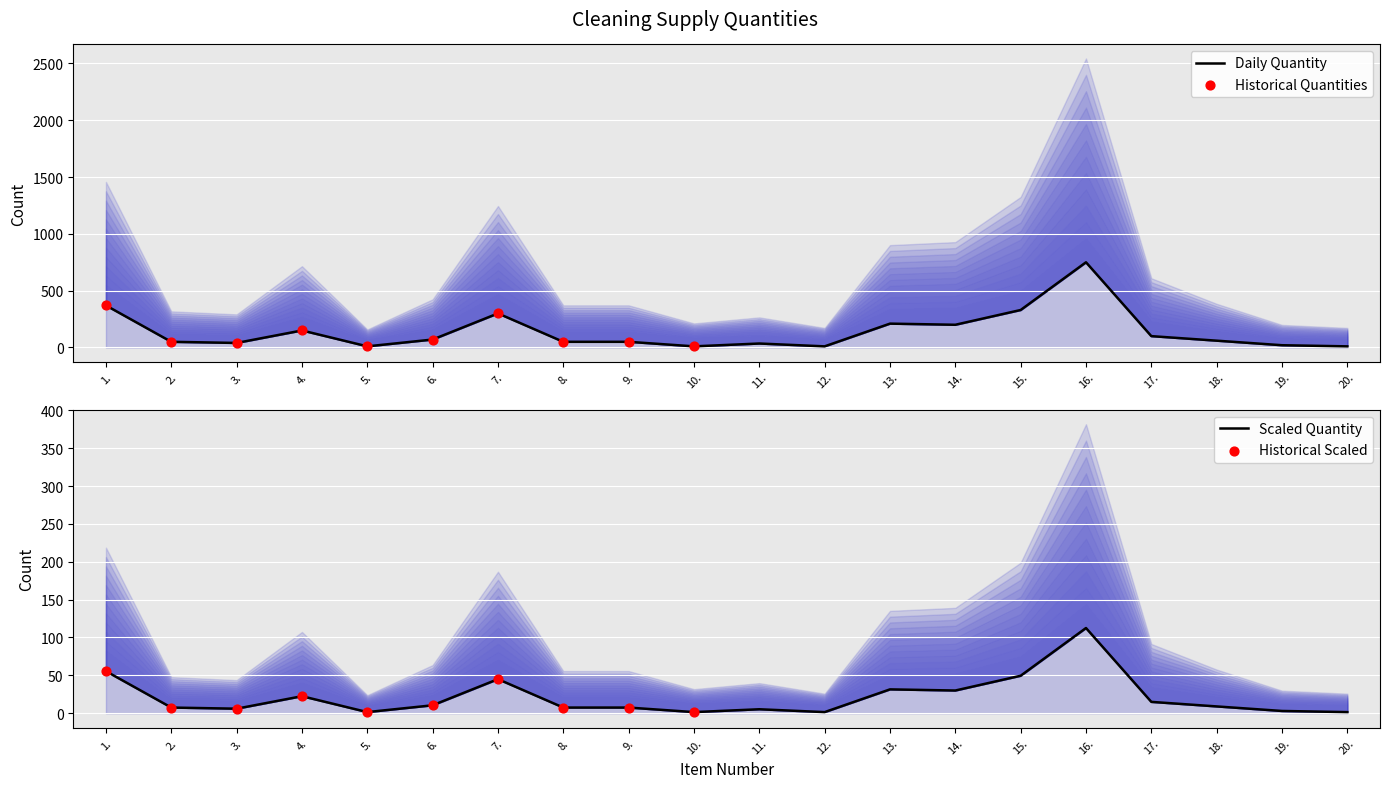

Which series has the largest total across all categories?

Quantity (szt/op/kg)